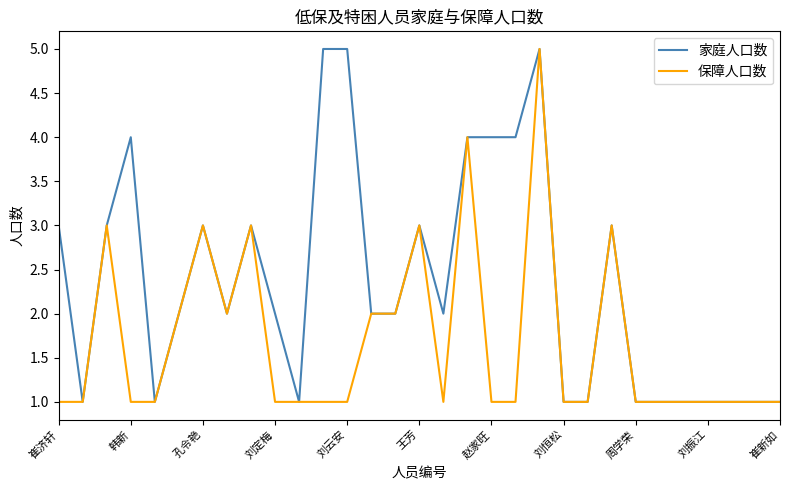

List the series in order of their overall mean, highest first.

家庭人口数, 保障人口数